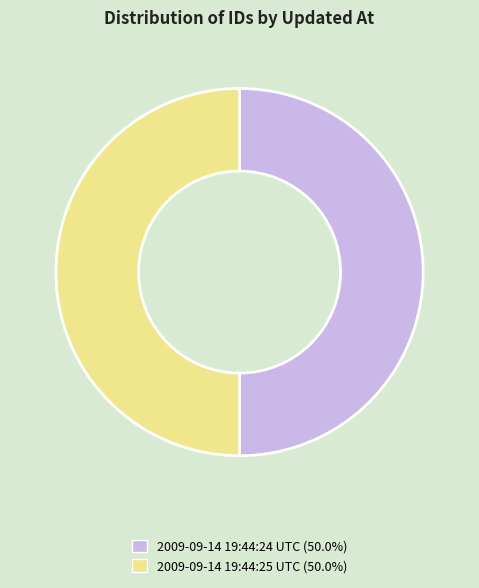

What is the ratio of the value at 2009-09-14 19:44:24 UTC (50.0%) to the value at 2009-09-14 19:44:25 UTC (50.0%)?

1.0